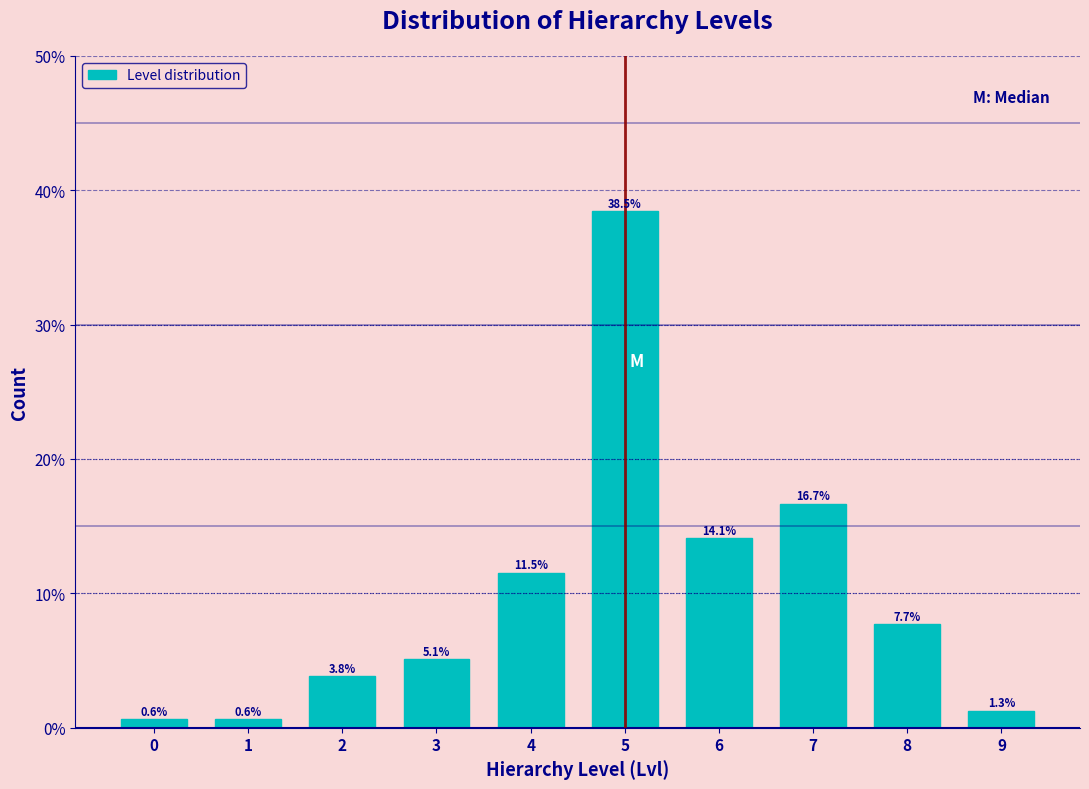

Reading right to left, list all the values displayed in this chart.

9=1.3	8=7.7	7=16.7	6=14.1	5=38.5	4=11.5	3=5.1	2=3.8	1=0.6	0=0.6